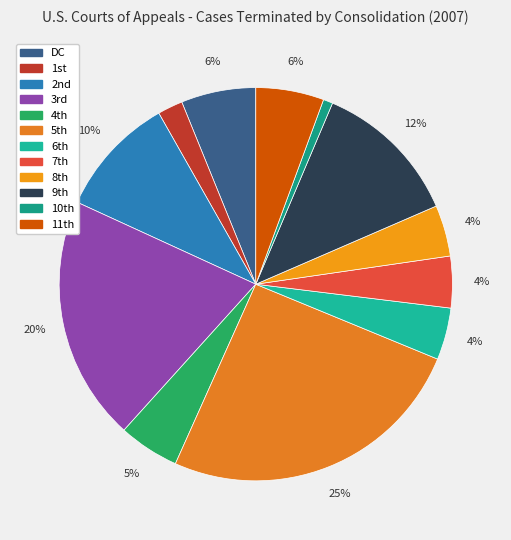

Is there any slice that represents more than half of the pie?

No